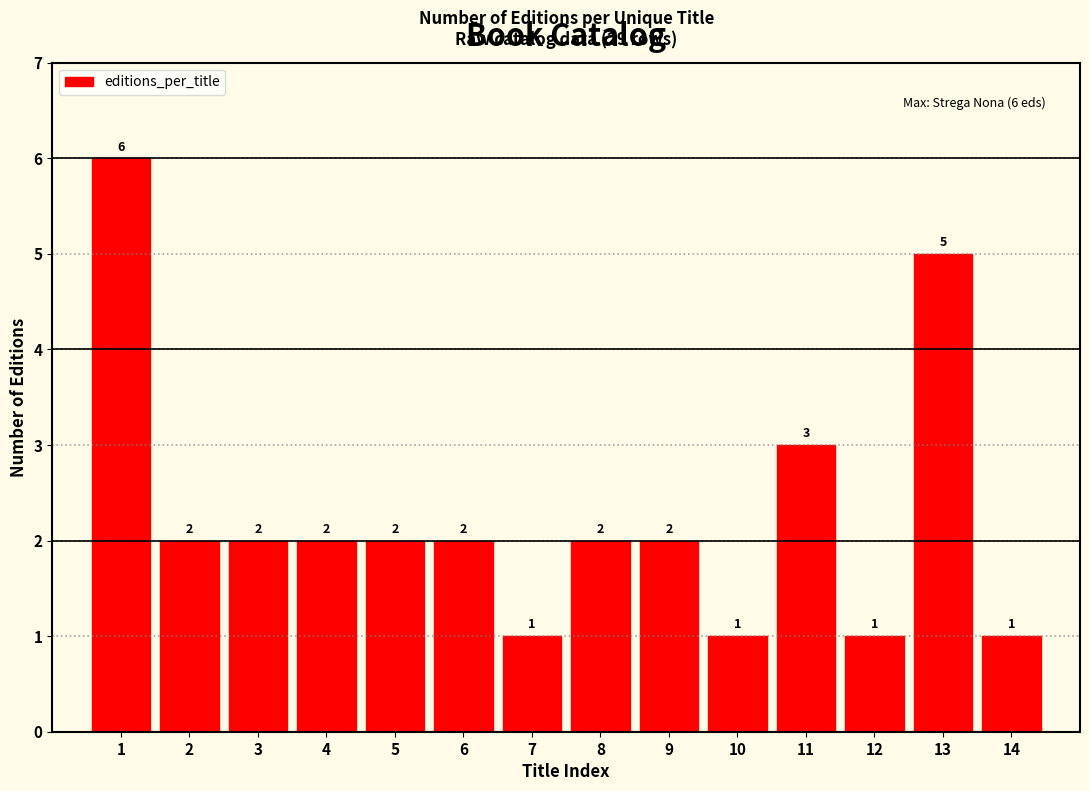

Reading left to right, what are all the values shown in this chart?

1=6	2=2	3=2	4=2	5=2	6=2	7=1	8=2	9=2	10=1	11=3	12=1	13=5	14=1